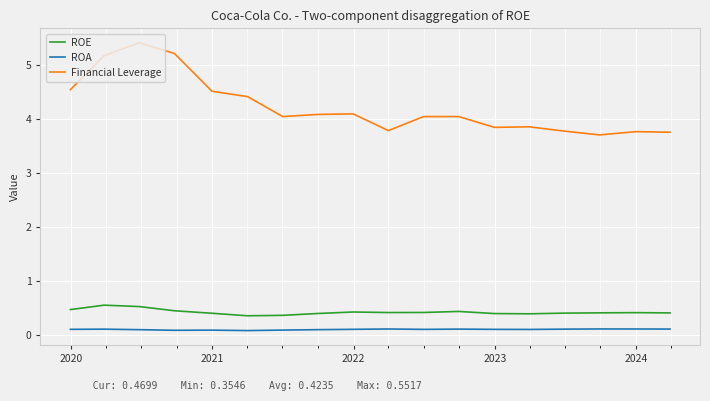

Which series has the largest range (max minus min)?

Financial Leverage